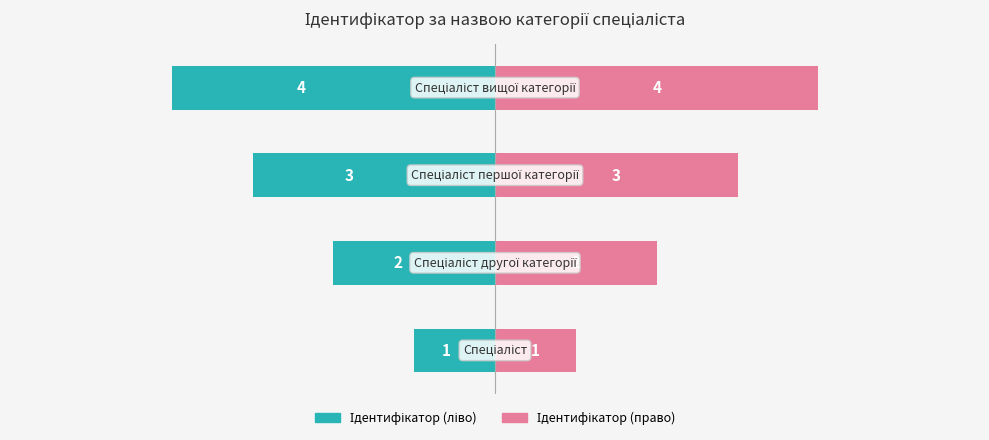

Reading right to left, list all the values displayed in this chart.

Ідентифікатор (ліво): -4	-3	-2	-1
Ідентифікатор (право): 4	3	2	1